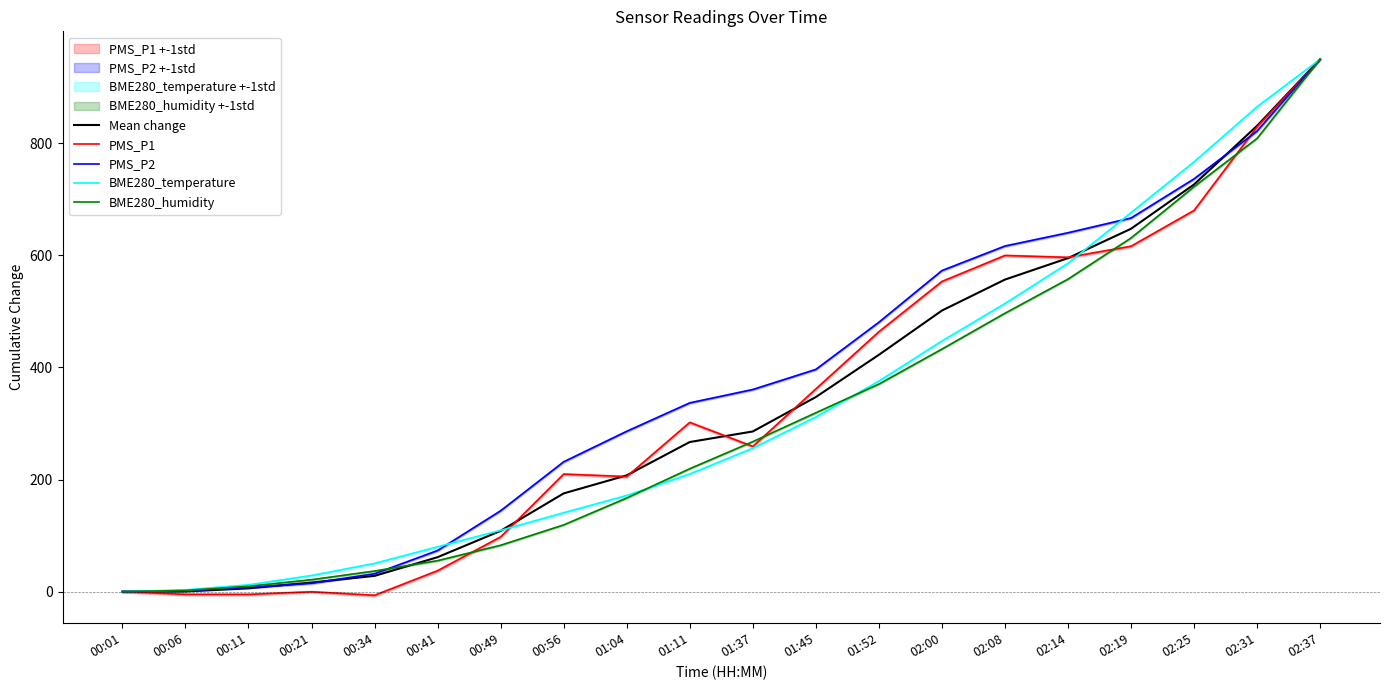

What is the difference between the BME280_temperature values at 01:52 and 01:04?

204.0